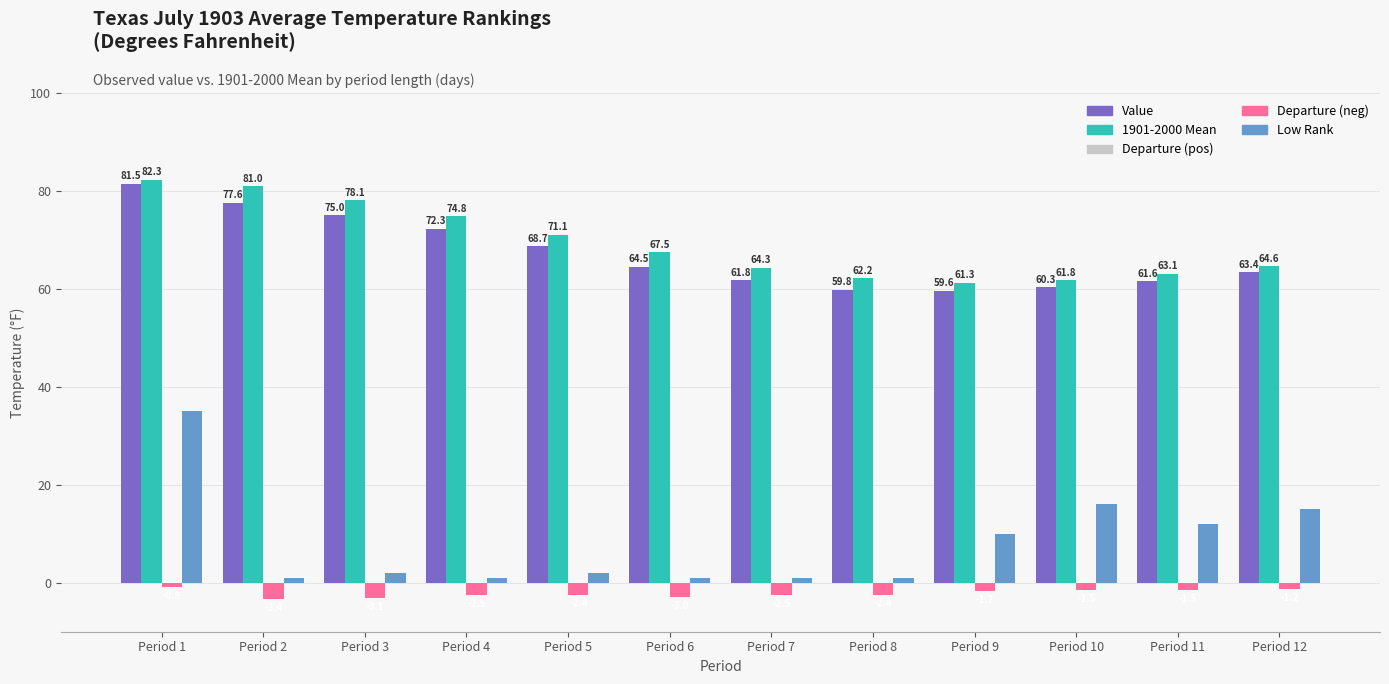

What is the lowest value of the Low Rank series?

1.0